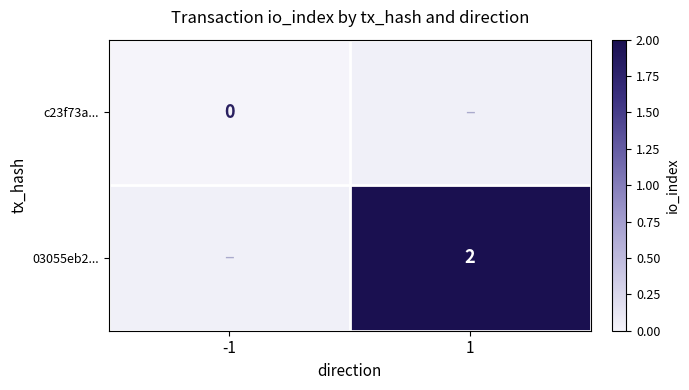

True or false: 03055eb2... has a value of 3.2 at 1.

False